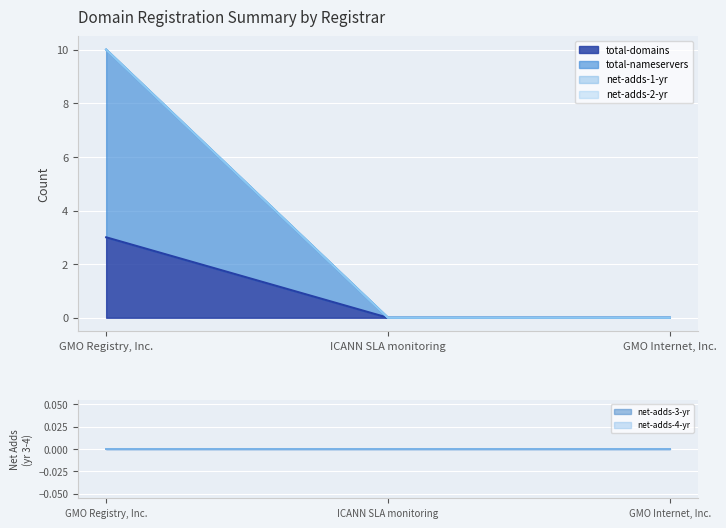

How many categories are shown in the chart?

3